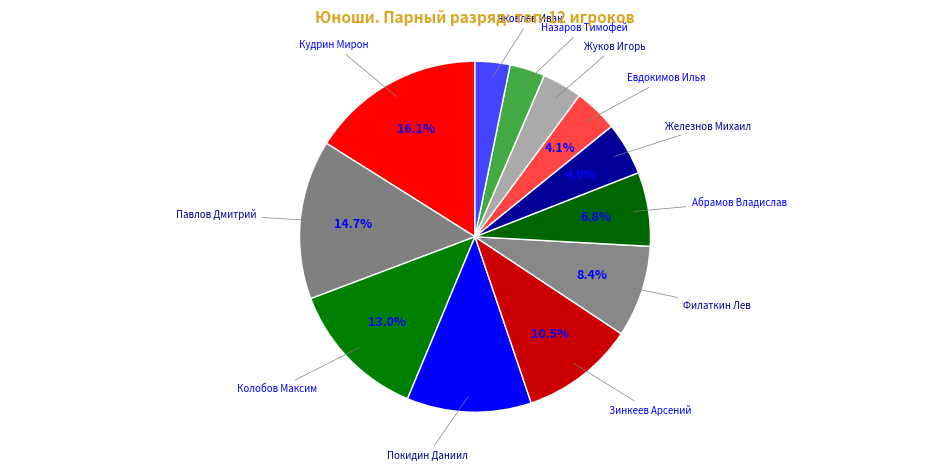

How many segments does this pie chart have?

12